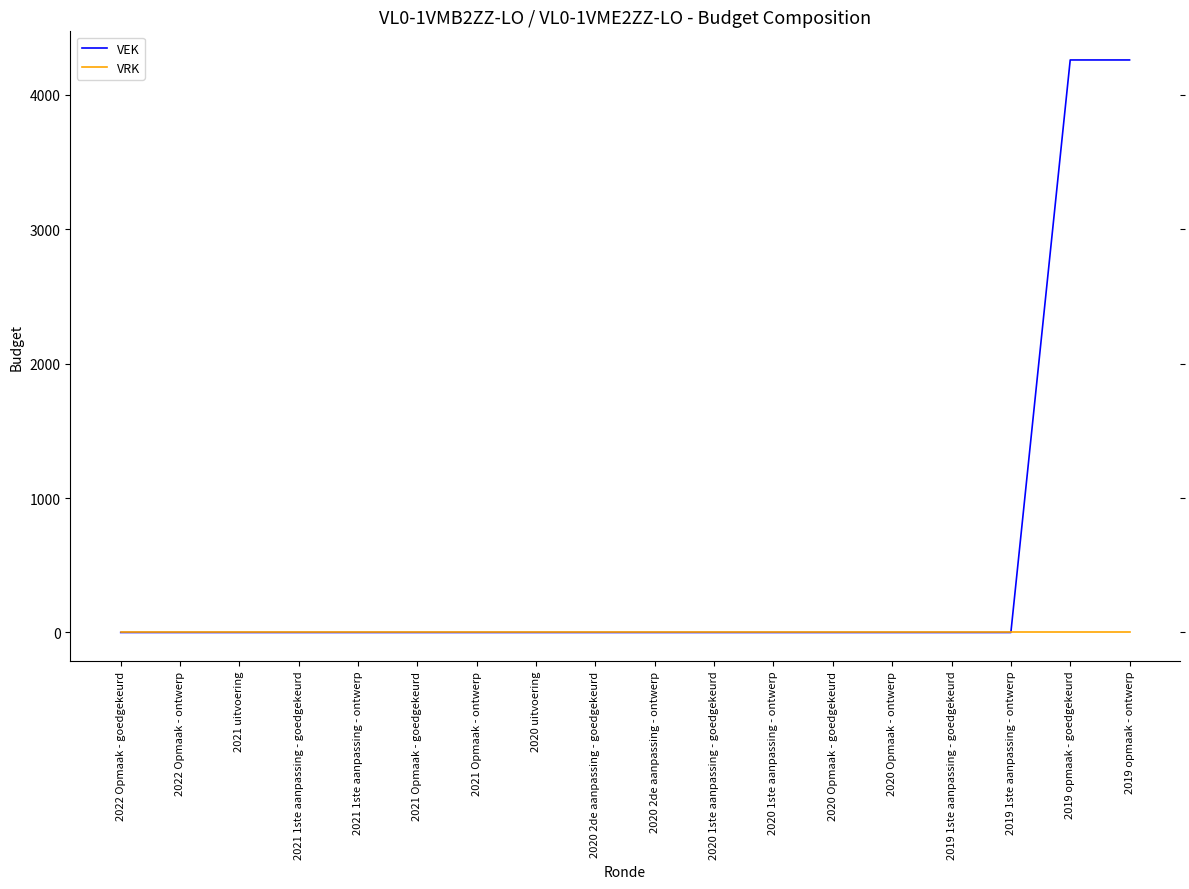

How many lines are shown in the chart?

2